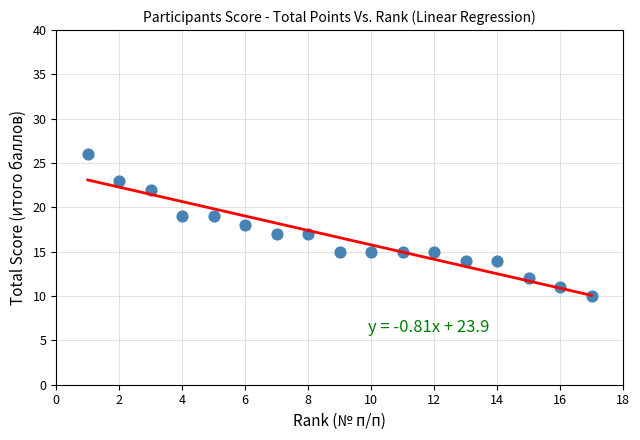

What is the range of X values (max minus min)?

16